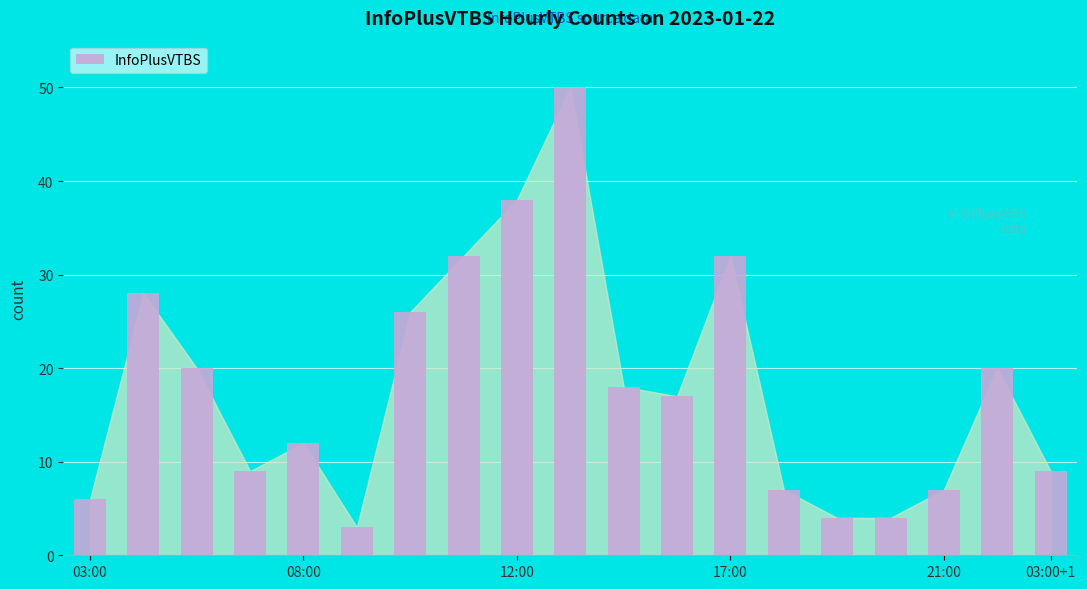

What is the value of the 14th bar from the left?

7